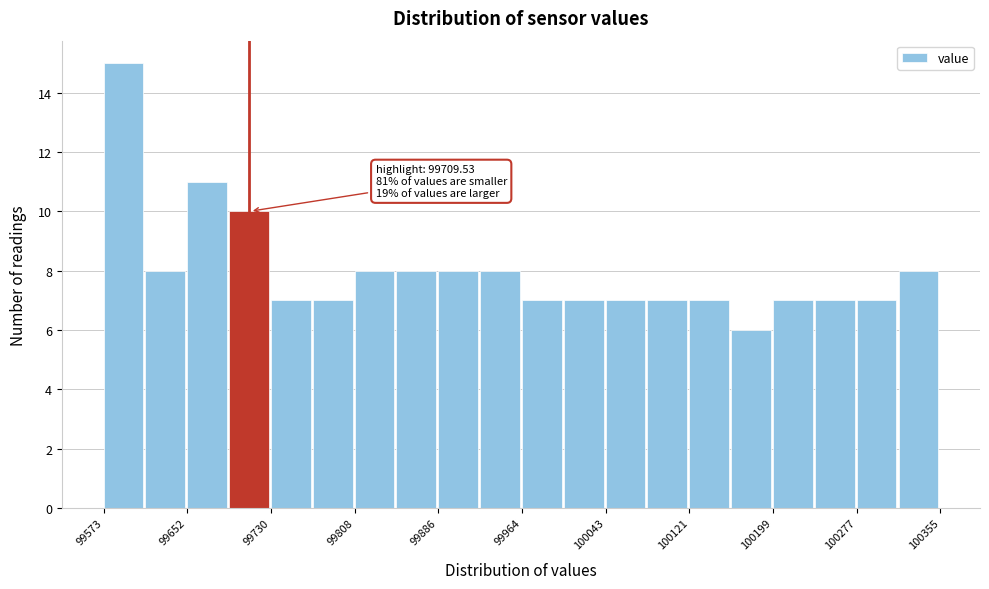

Read against the x-axis, roughly where is the centre of the tallest bar?

99590